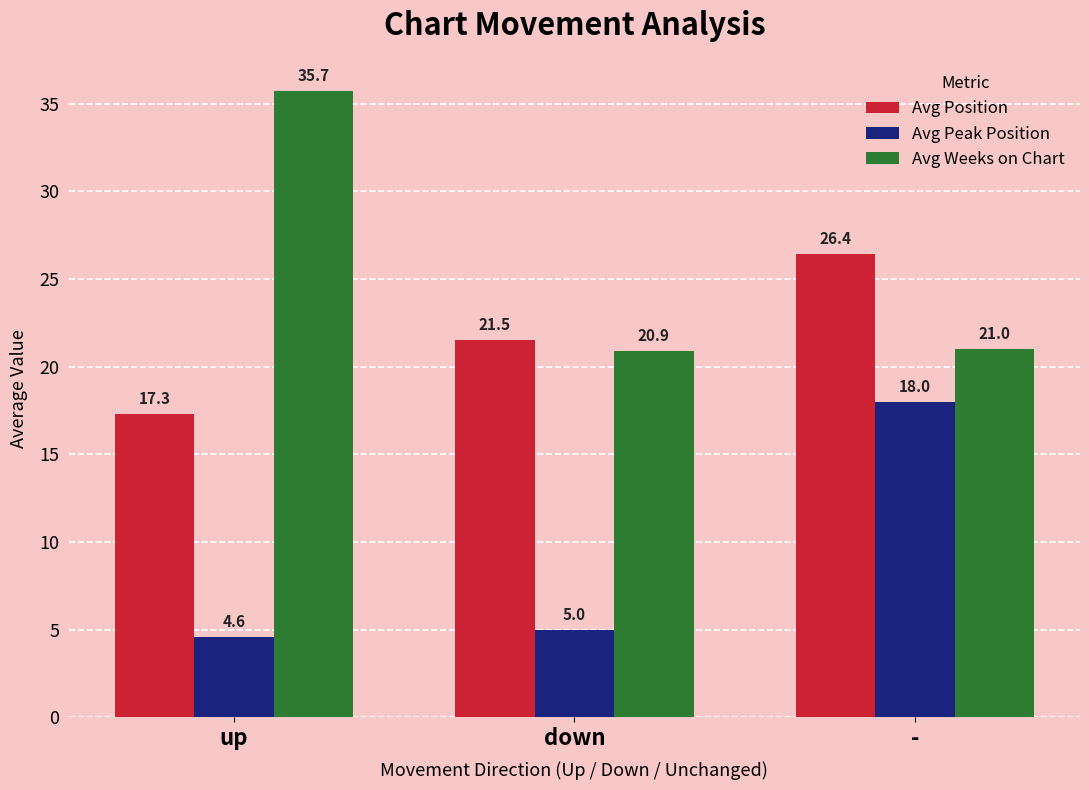

How many data points in Avg Position are less than 21?

1